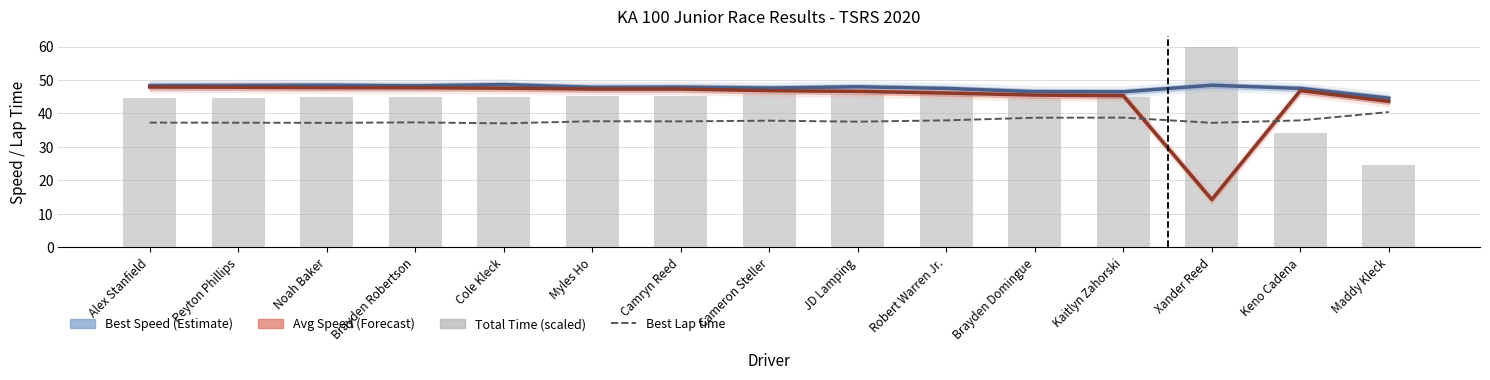

What is the smallest value displayed?

14.2